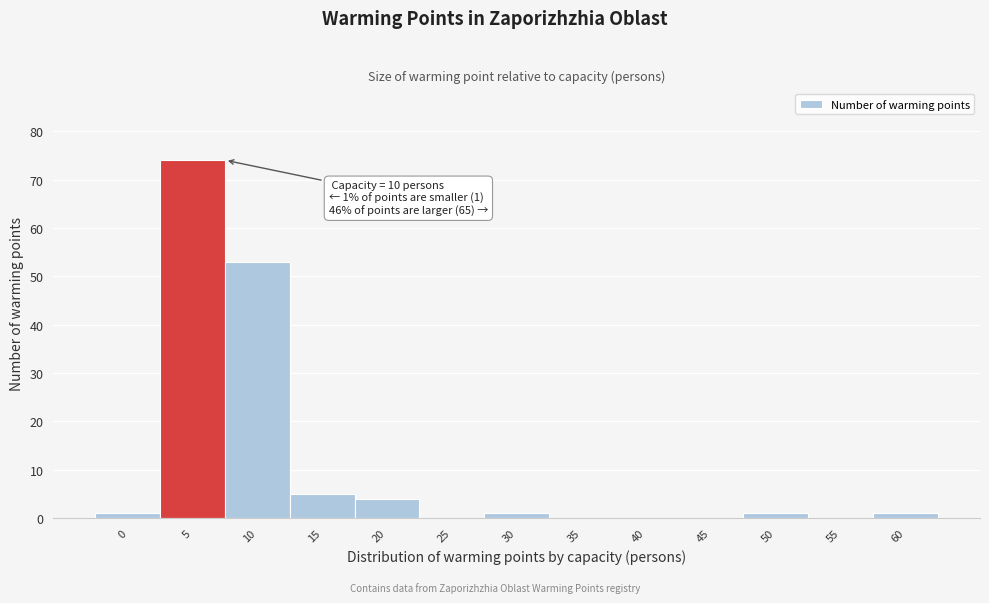

Reading right to left, what are all the values shown in this chart?

60=1	55=0	50=1	45=0	40=0	35=0	30=1	25=0	20=4	15=5	10=53	5=74	0=1